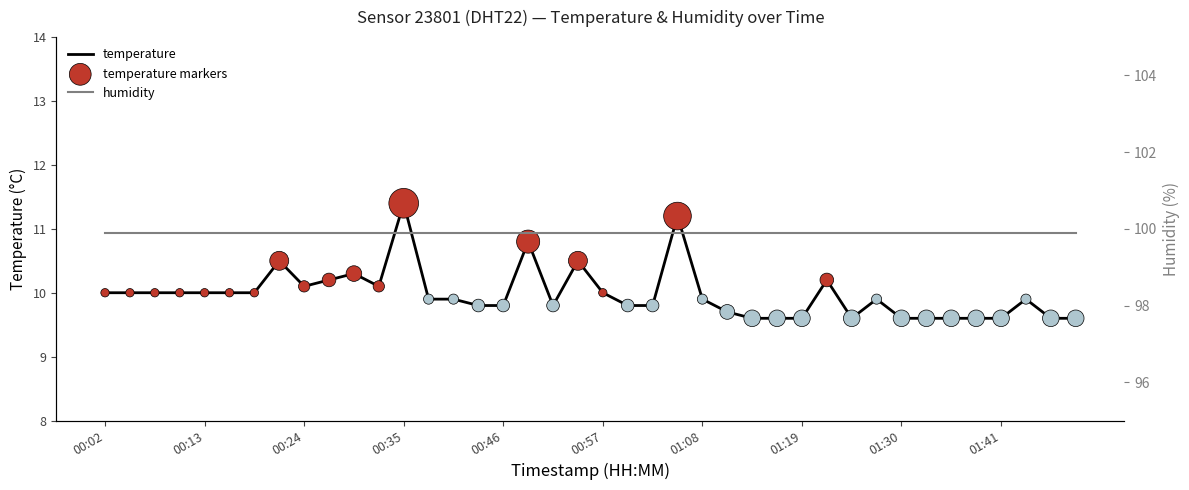

At which category is the sum across all series the highest?

00:35